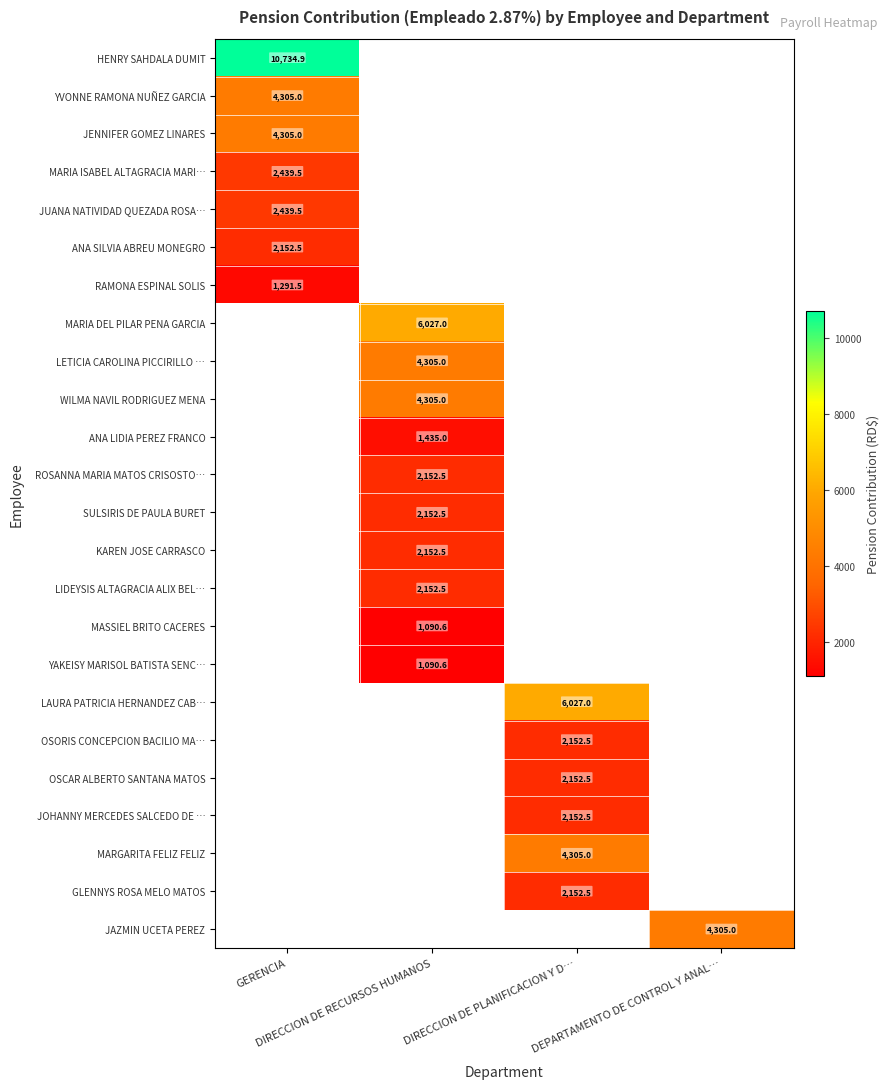

How many distinct data groups are displayed?

24